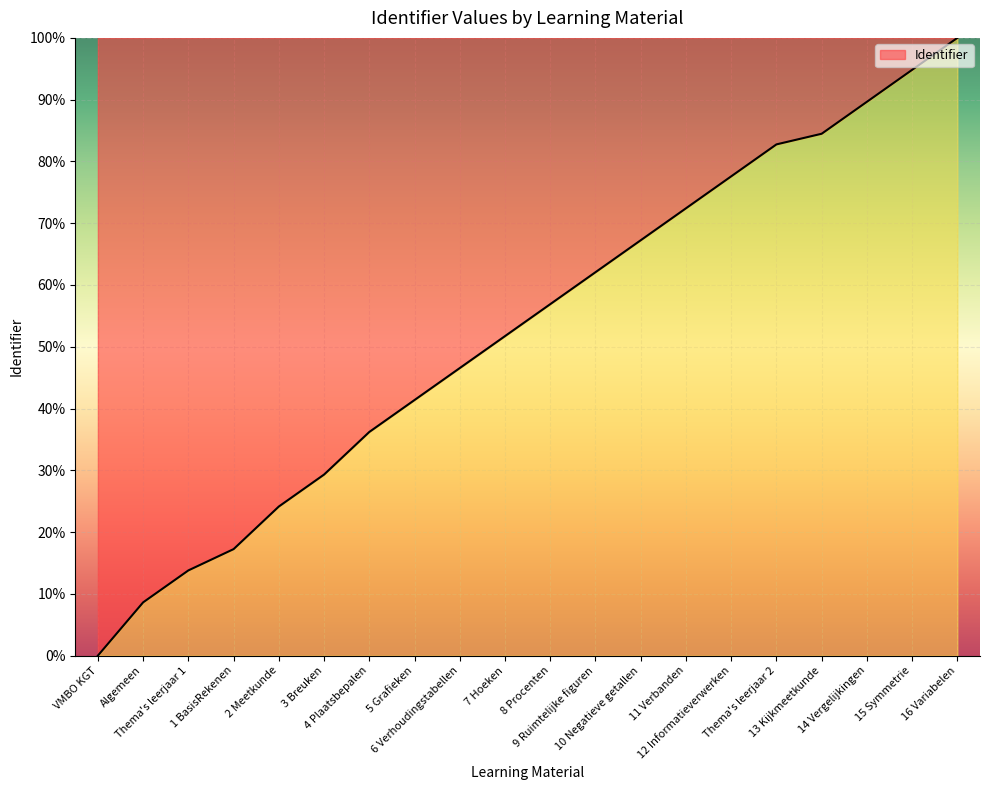

Where does the data first go above 56?

8 Procenten